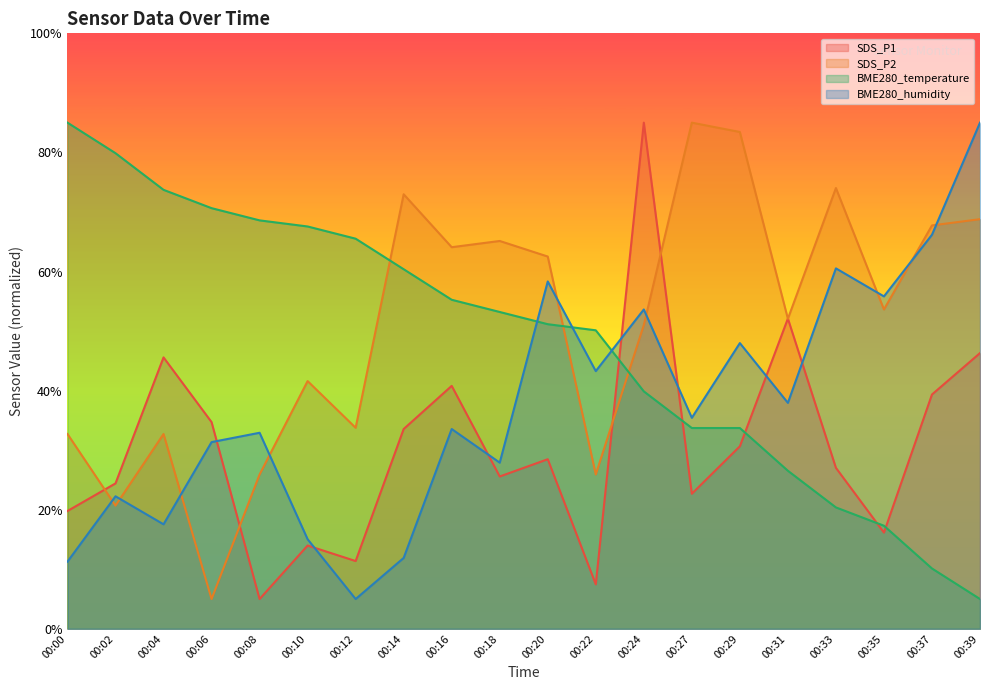

How many data points in BME280_humidity are above 35?

10